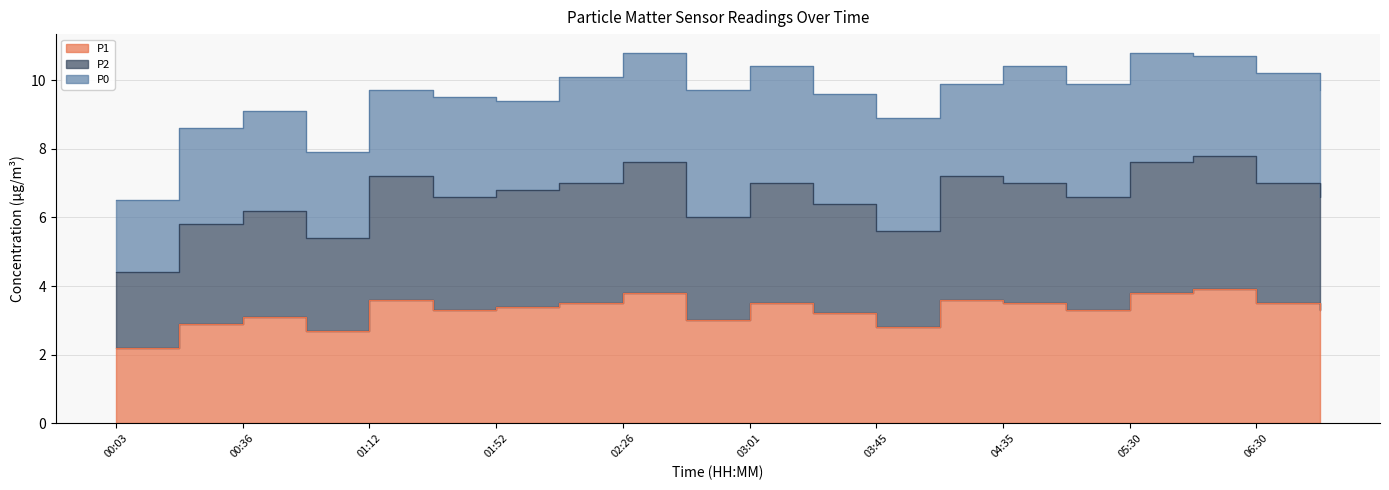

List the labels in order of P1 value, smallest first.

00:03, 00:55, 03:45, 00:18, 02:45, 00:36, 03:20, 01:31, 05:00, 07:00, 01:52, 02:07, 03:01, 04:35, 06:30, 01:12, 04:10, 02:26, 05:30, 06:00